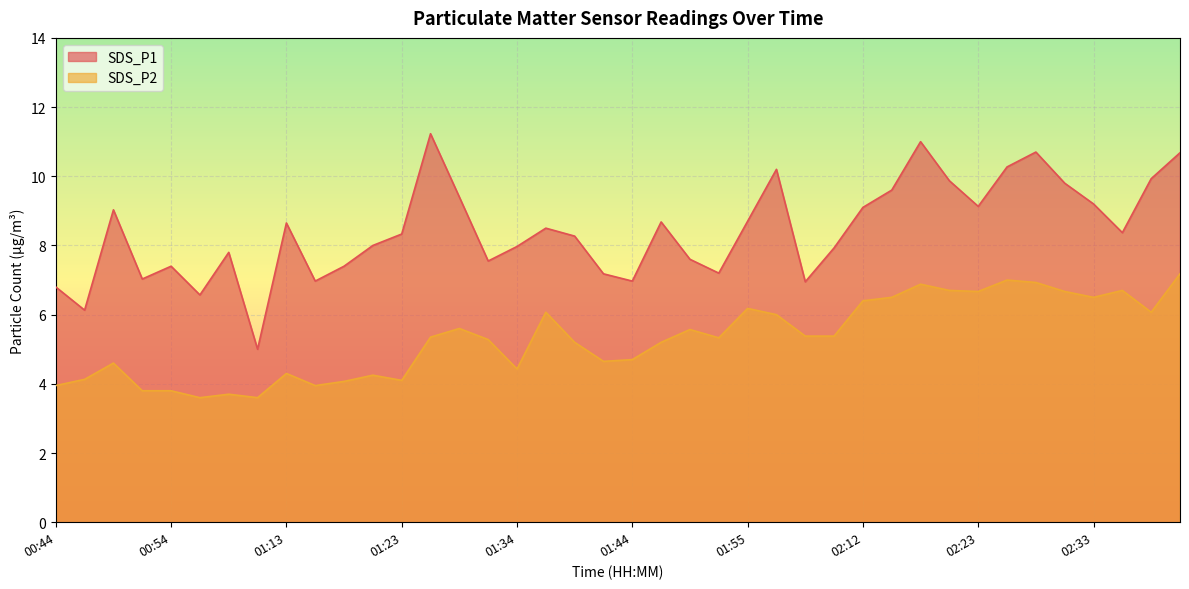

What is the spread (max minus min) of values at 00:49?

4.4